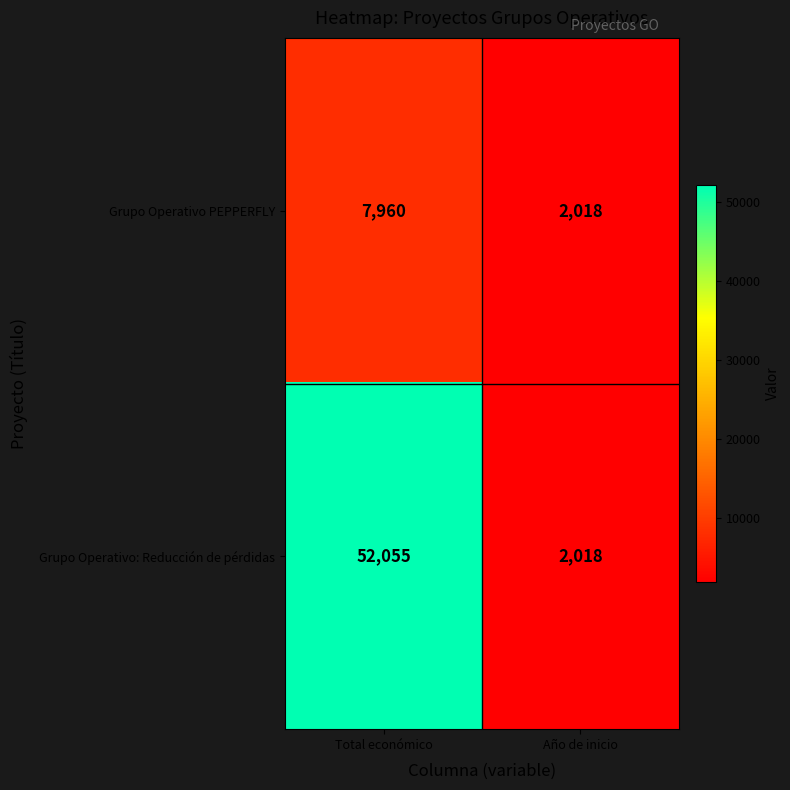

Reading left to right, list all the values displayed in this chart.

Grupo Operativo PEPPERFLY: 7960	2018
Grupo Operativo: Reducción de pérdidas: 52055	2018